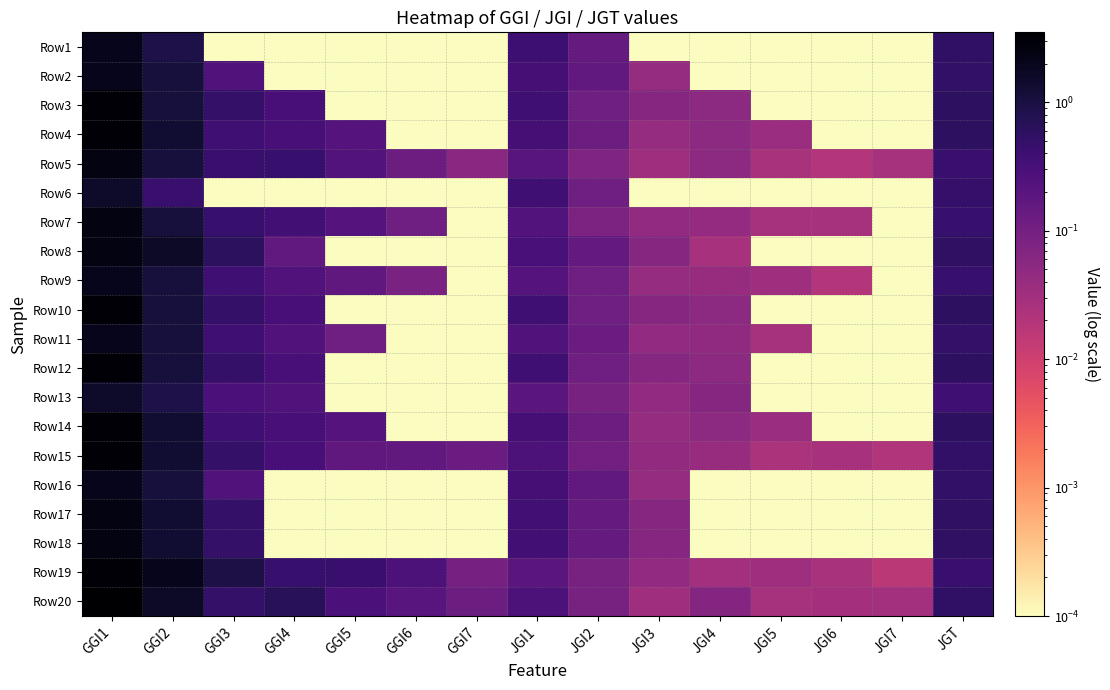

How many categories are shown in the chart?

15